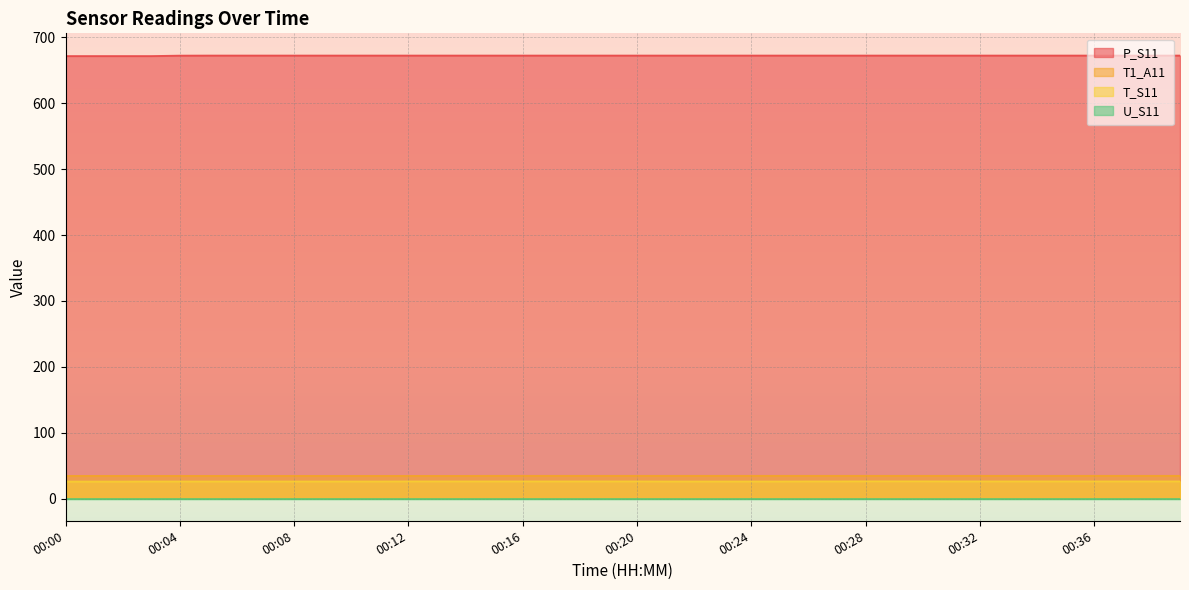

Is it true that T_S11 equals 26.2 at 00:32?

True